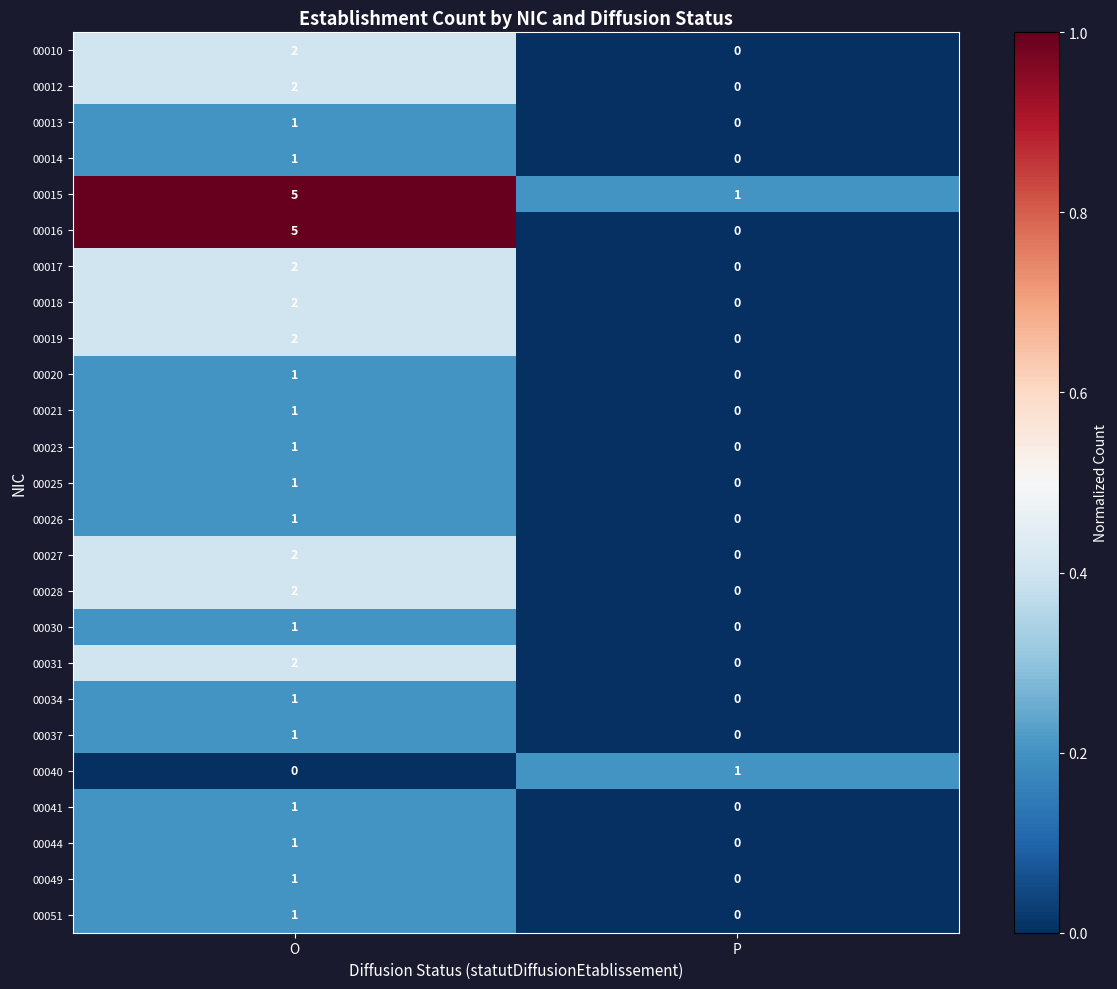

Which series has the largest total across all categories?

00015